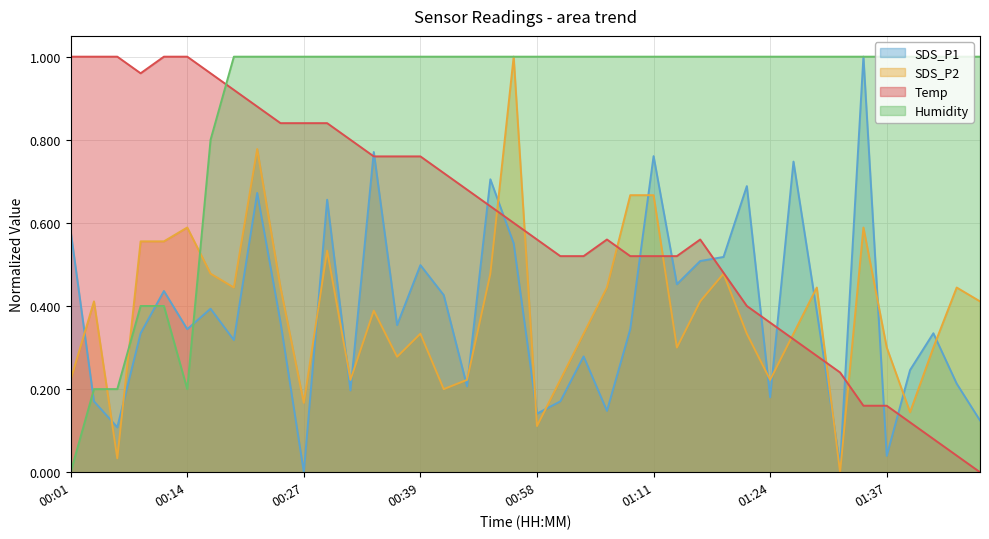

Rank the series by their maximum value, from lowest to highest.

SDS_P1, SDS_P2, Temp, Humidity